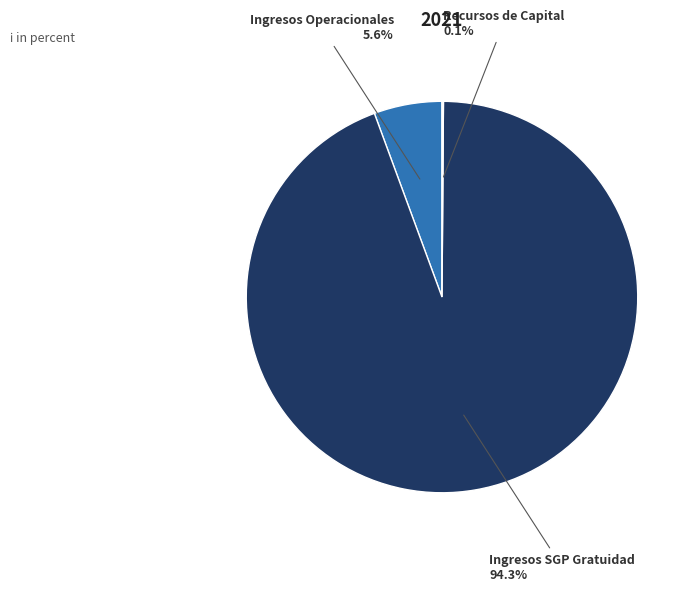

Which category has the biggest portion of the pie?

Ingresos SGP Gratuidad